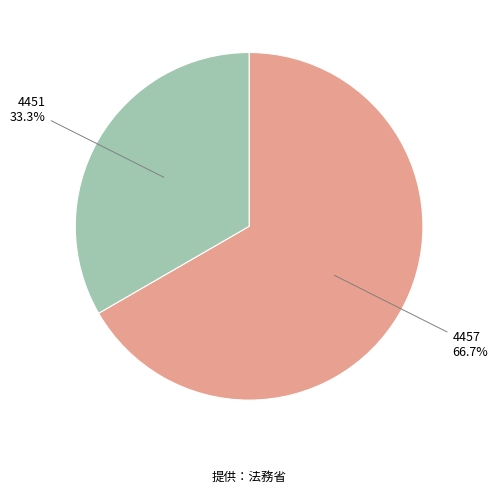

Does 4451 represent more than half of the total?

No